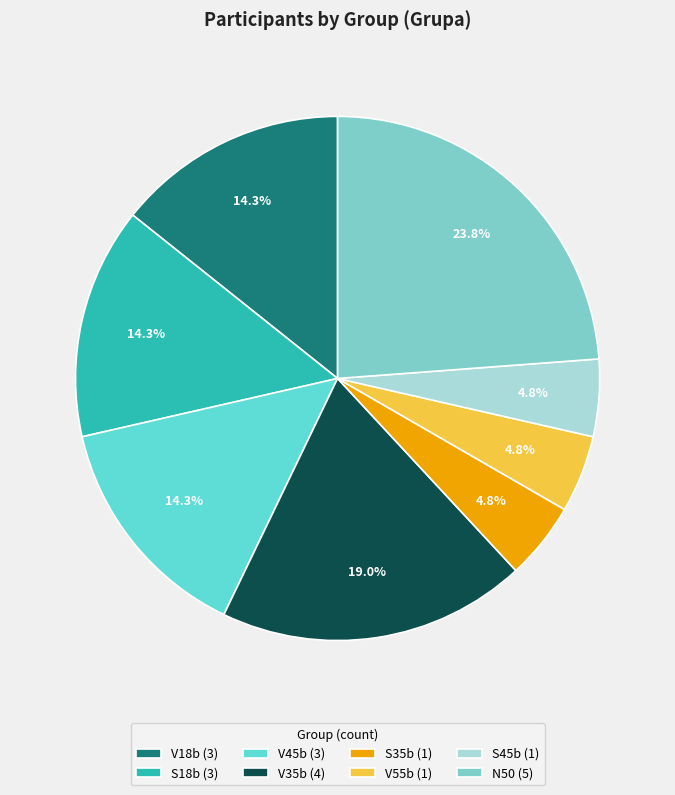

Count the number of slices in the pie.

8